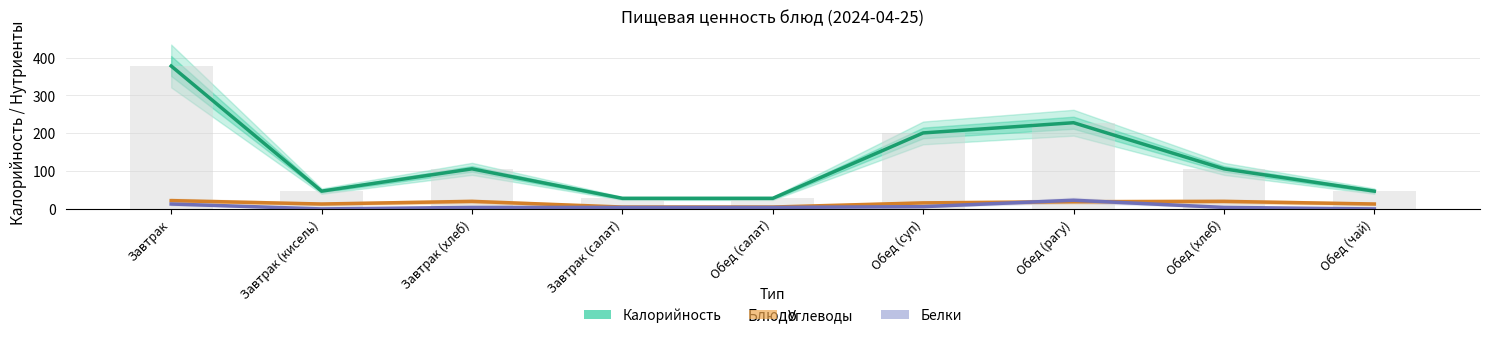

List the series in order of their peak value, lowest first.

Углеводы, Белки, Калорийность